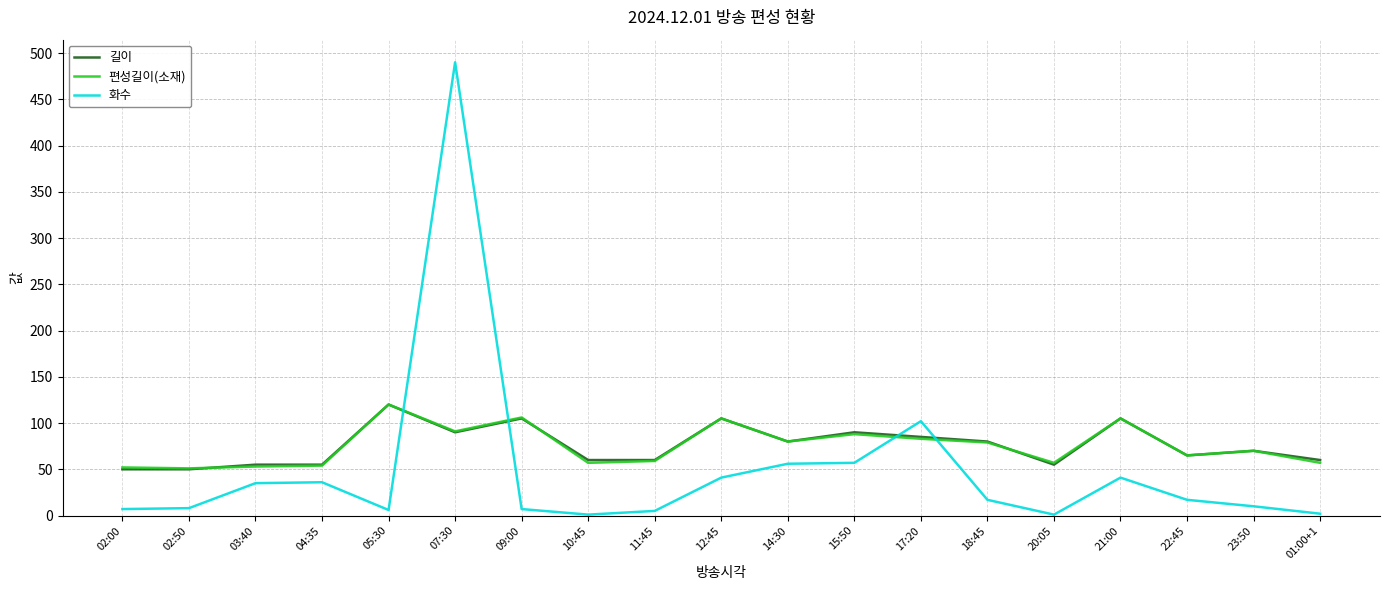

Which category has the highest value across all series?

07:30